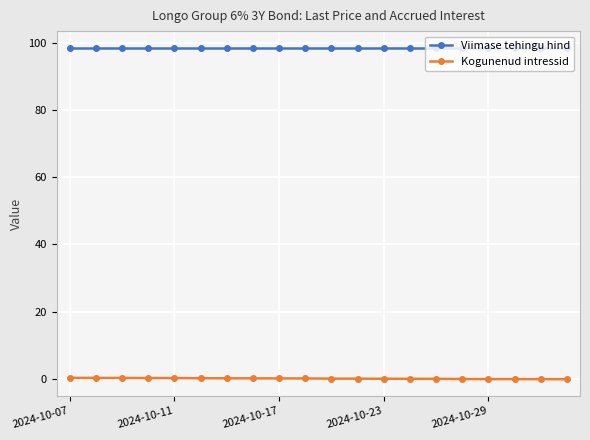

List the series in order of their overall mean, highest first.

Viimase tehingu hind, Kogunenud intressid